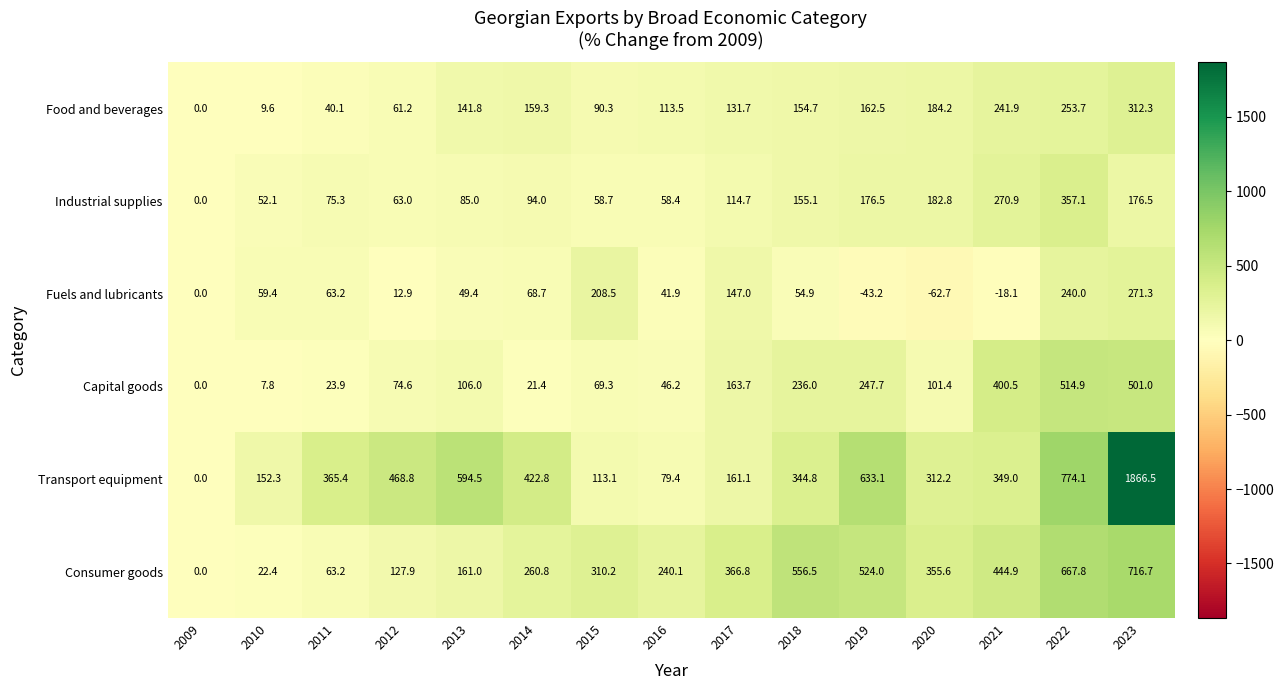

What is the sum of the Transport equipment values at 2015 and 2014?

535.9